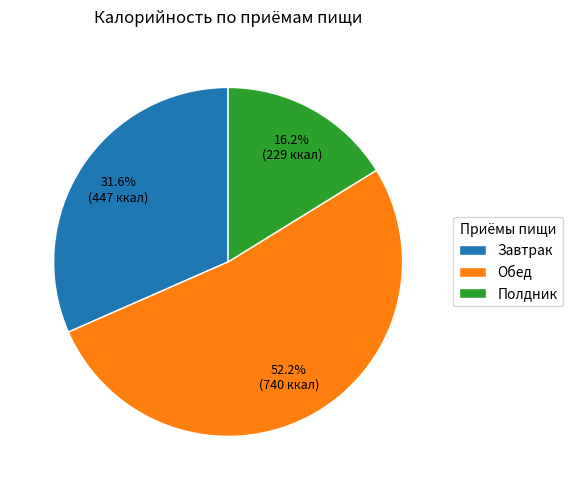

To the nearest percent, what portion does Полдник represent?

16%